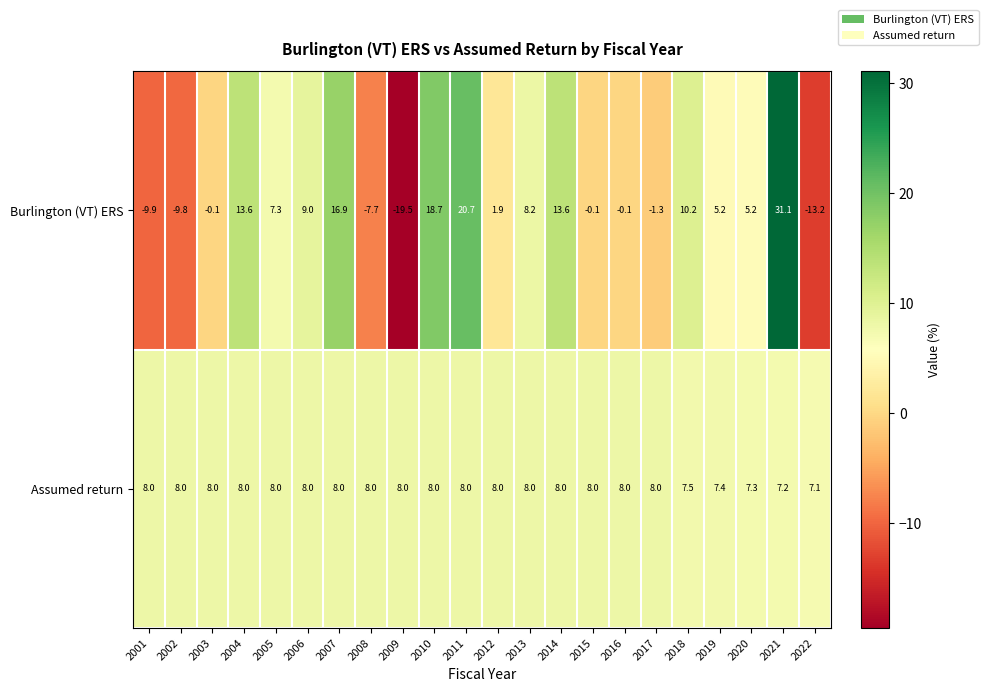

Between 2008 and 2017, which series saw the biggest shift?

Burlington (VT) ERS